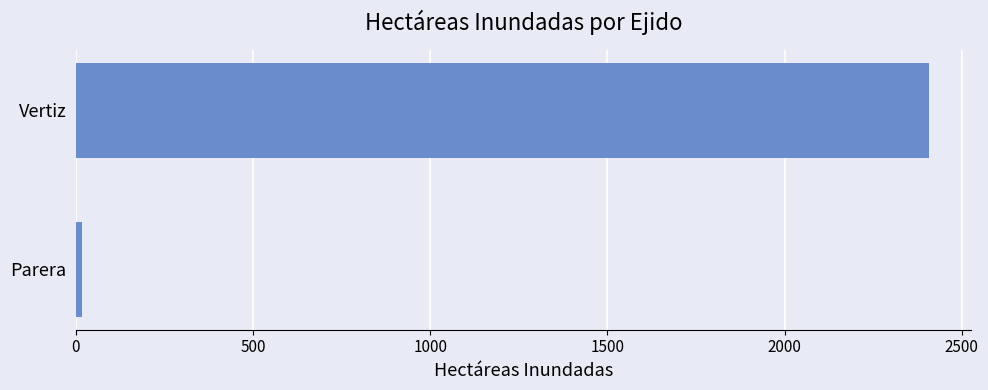

Rank the categories by value from highest to lowest.

Vertiz, Parera